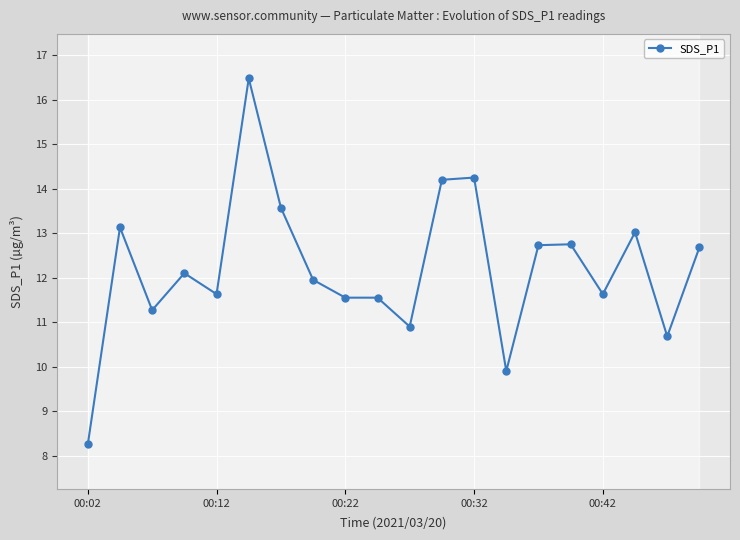

How many data points does each series have?

20